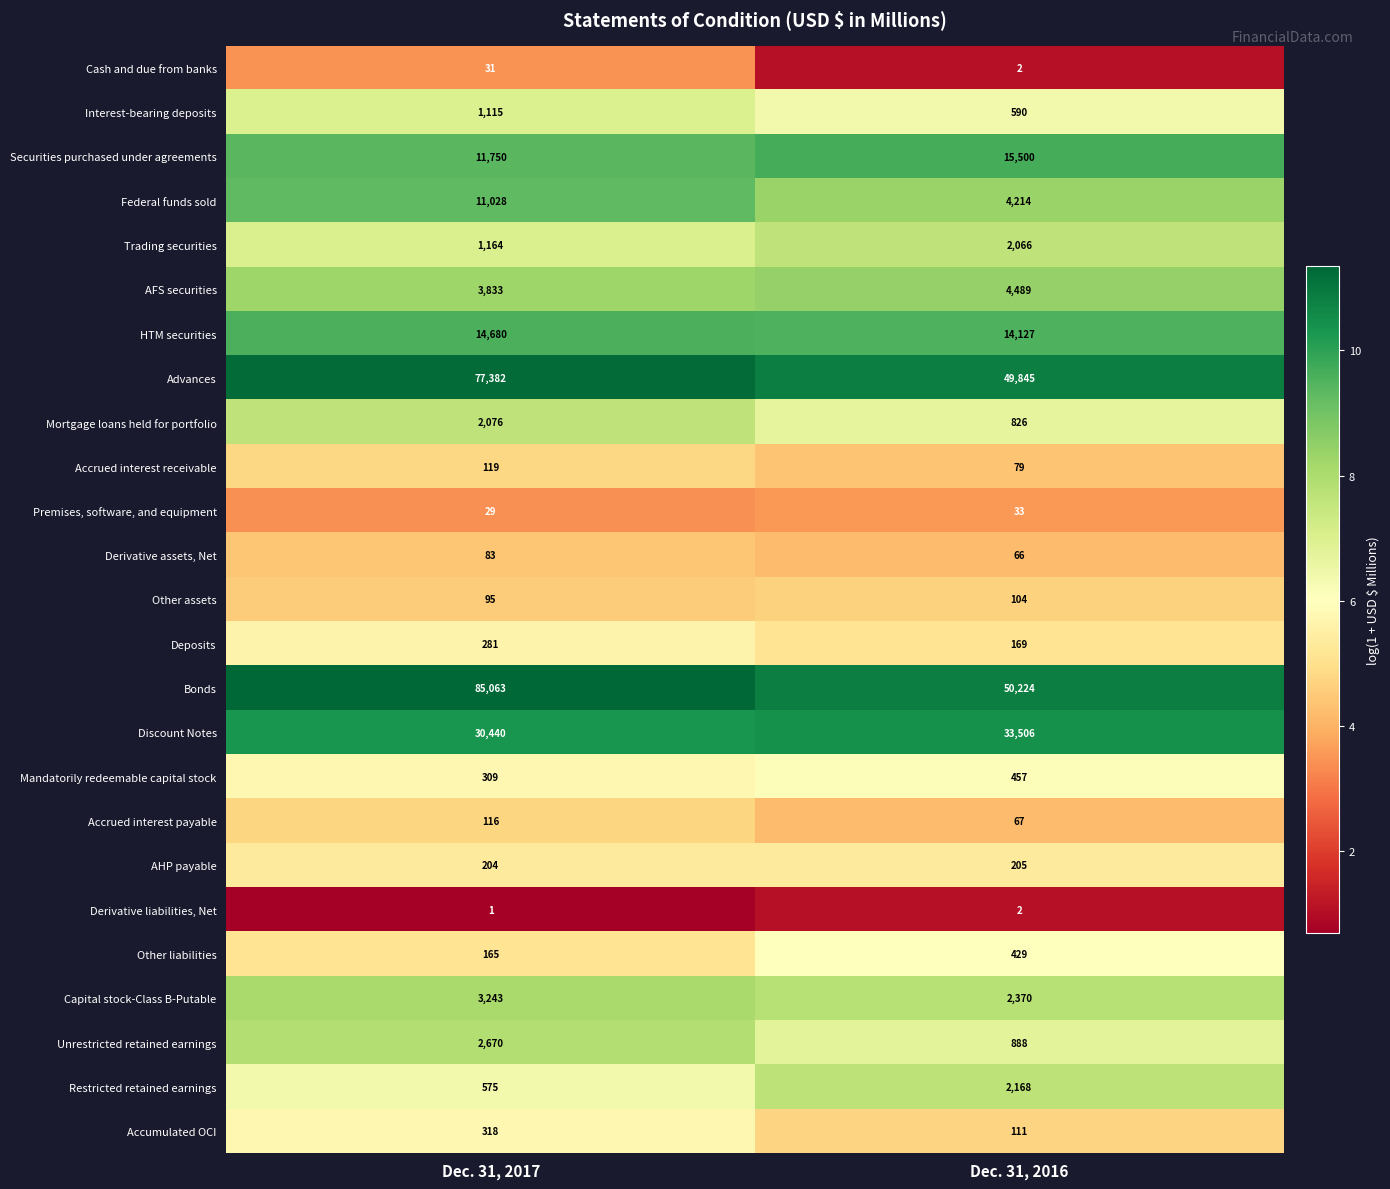

The Discount Notes series shows 33506 at Dec. 31, 2016. True or false?

True